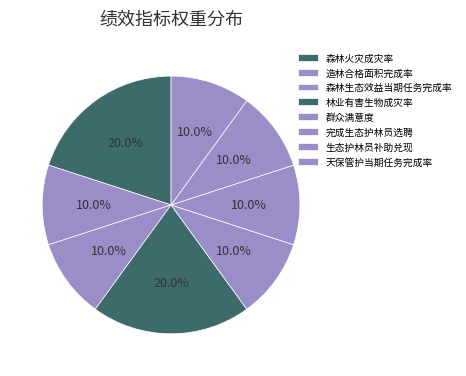

Is 群众满意度 the majority of the pie?

No